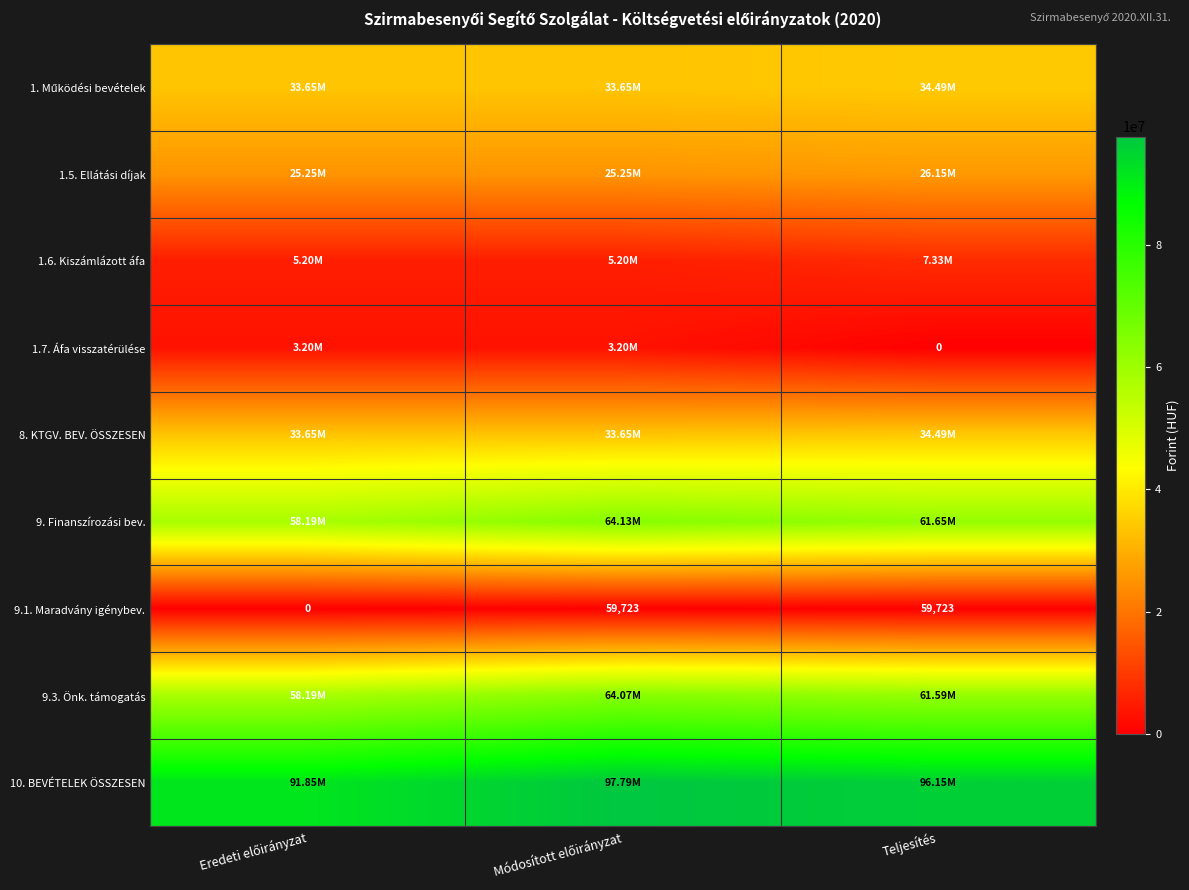

How many 9.1. Maradvány igénybev. values are between 0 and 59723?

3